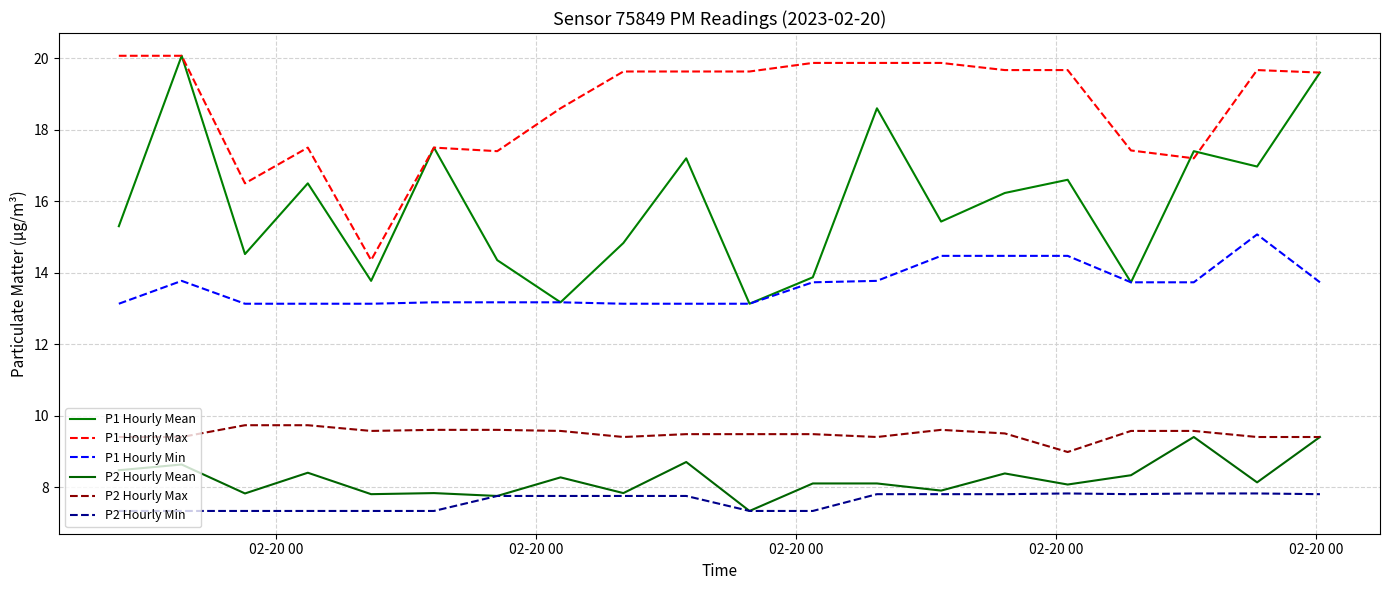

What is the difference between the second highest and second lowest values in the P1 Hourly Min series?

1.3